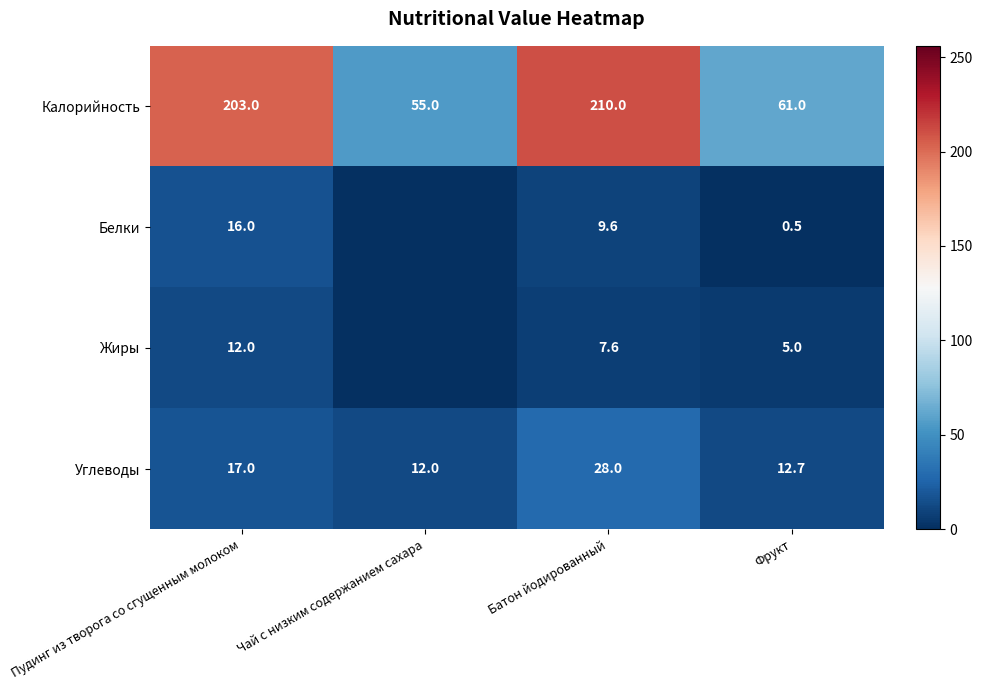

List the labels in order of Углеводы value, smallest first.

Чай с низким содержанием сахара, Фрукт, Пудинг из творога со сгущенным молоком, Батон йодированный